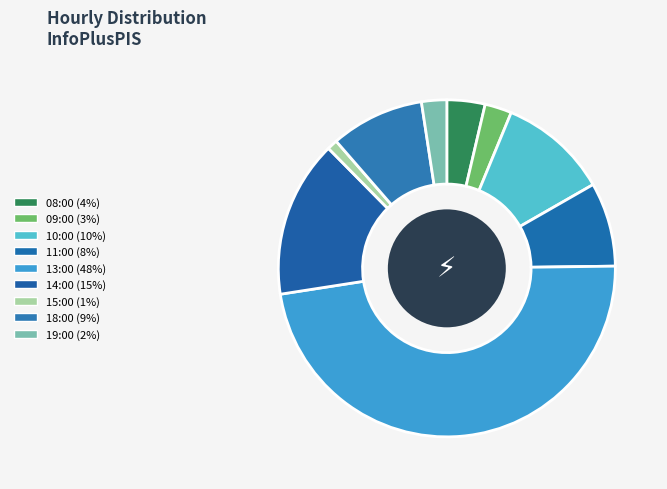

Combined, do 15:00 and 08:00 account for over 50%?

No